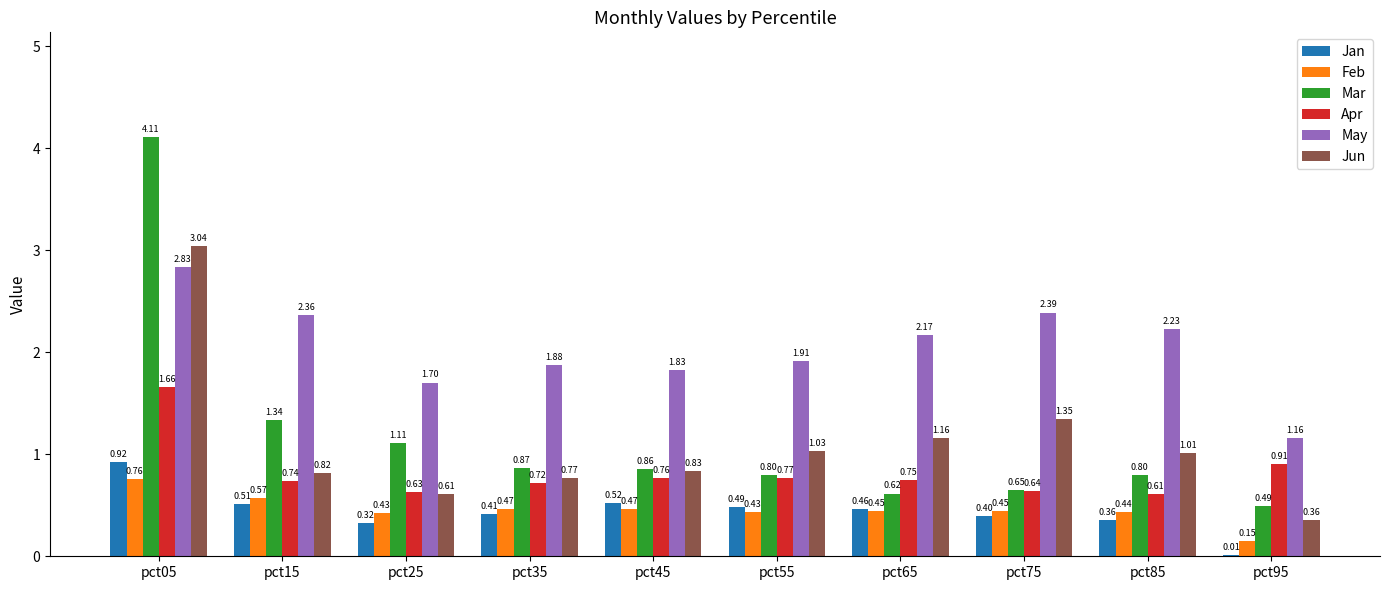

Is the value of Jan at pct45 greater than the value of Jun at pct95?

Yes